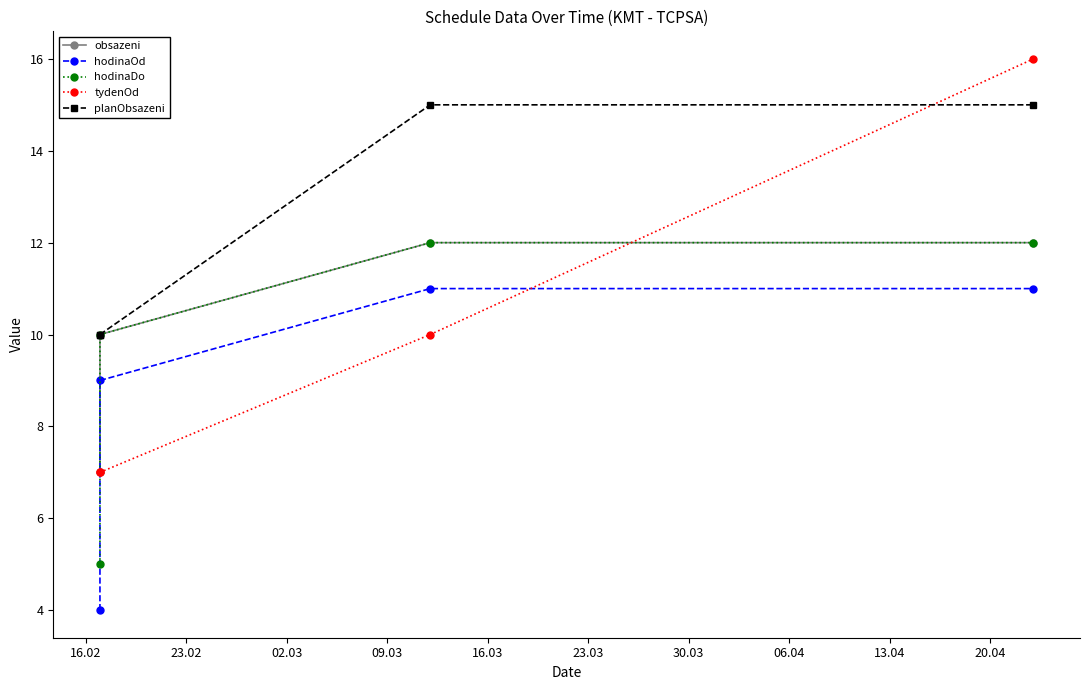

What is the difference between the hodinaOd values at 16.02 and 02.03?

7